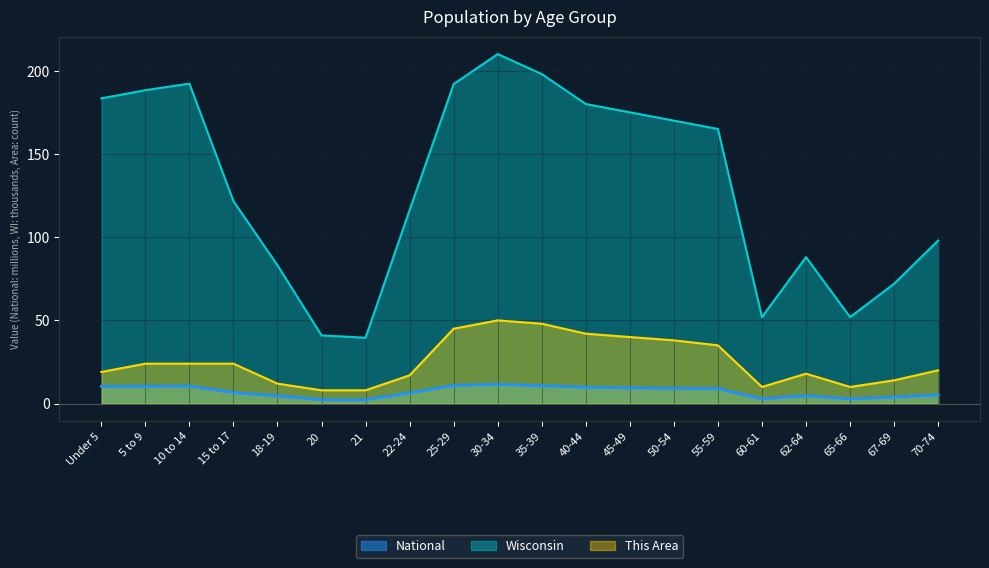

The value of Wisconsin at 67-69 is 116.1. True or false?

False